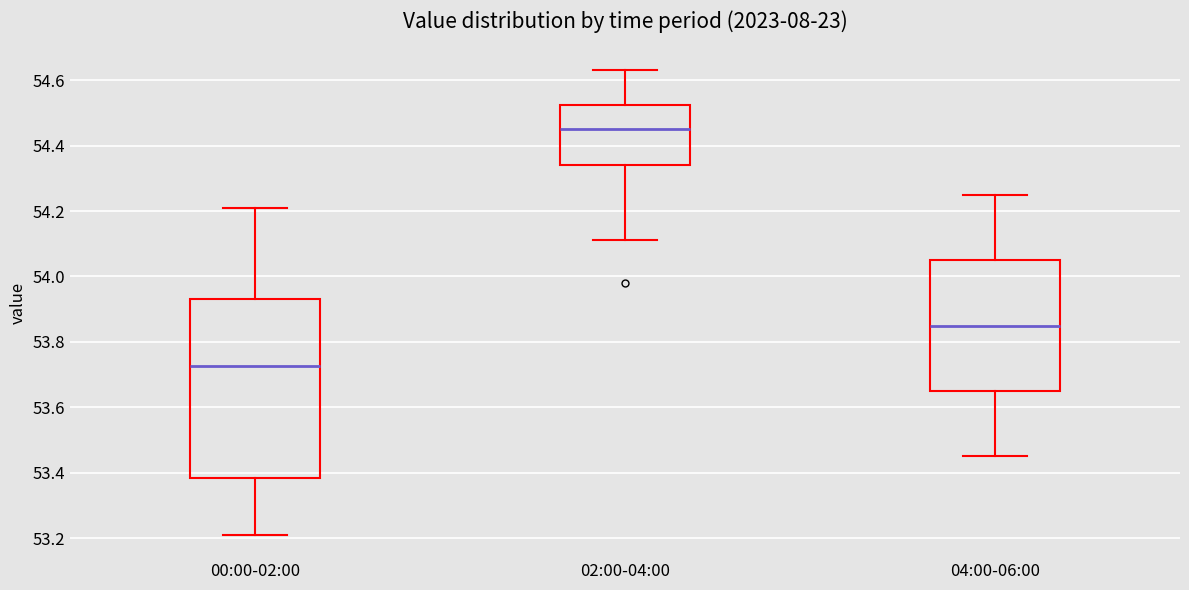

Reading left to right, read every box against the y-axis: the position of its median line, the range the box covers, and the ends of its whiskers. The values are not printed on the chart, so give them approximately, as read against the axis.

00:00-02:00: median 53.72, box 53.38 to 53.94, whiskers 53.22 to 54.22
02:00-04:00: median 54.46, box 54.34 to 54.52, whiskers 54.12 to 54.64
04:00-06:00: median 53.86, box 53.66 to 54.06, whiskers 53.46 to 54.26